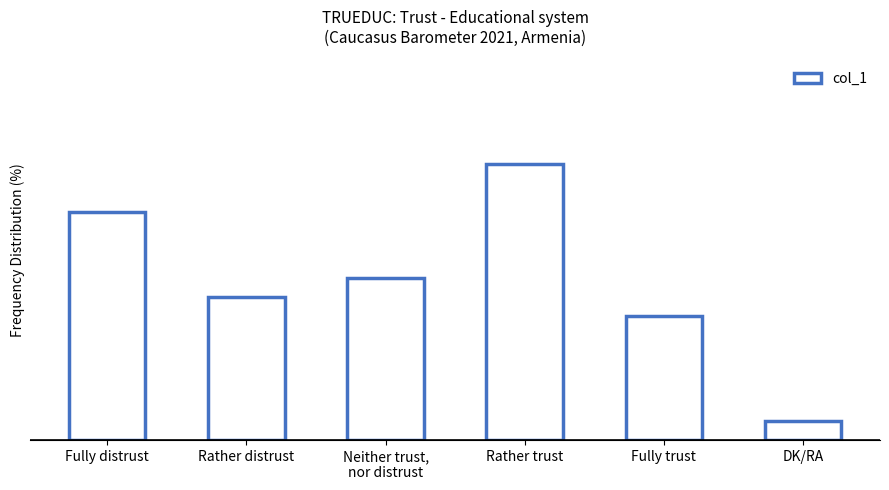

Rank the categories by value from highest to lowest.

Rather trust, Fully distrust, Neither trust,
nor distrust, Rather distrust, Fully trust, DK/RA